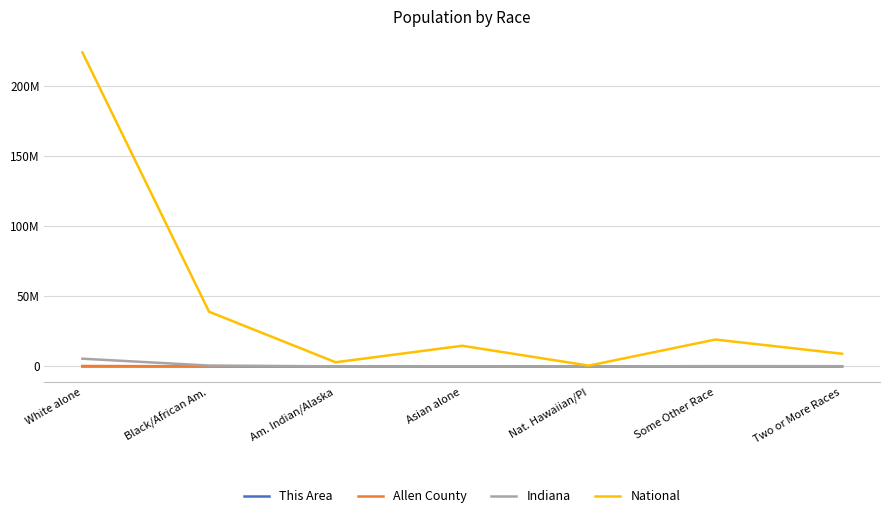

What is the difference between the highest and lowest values at Black/African Am.?

38929083